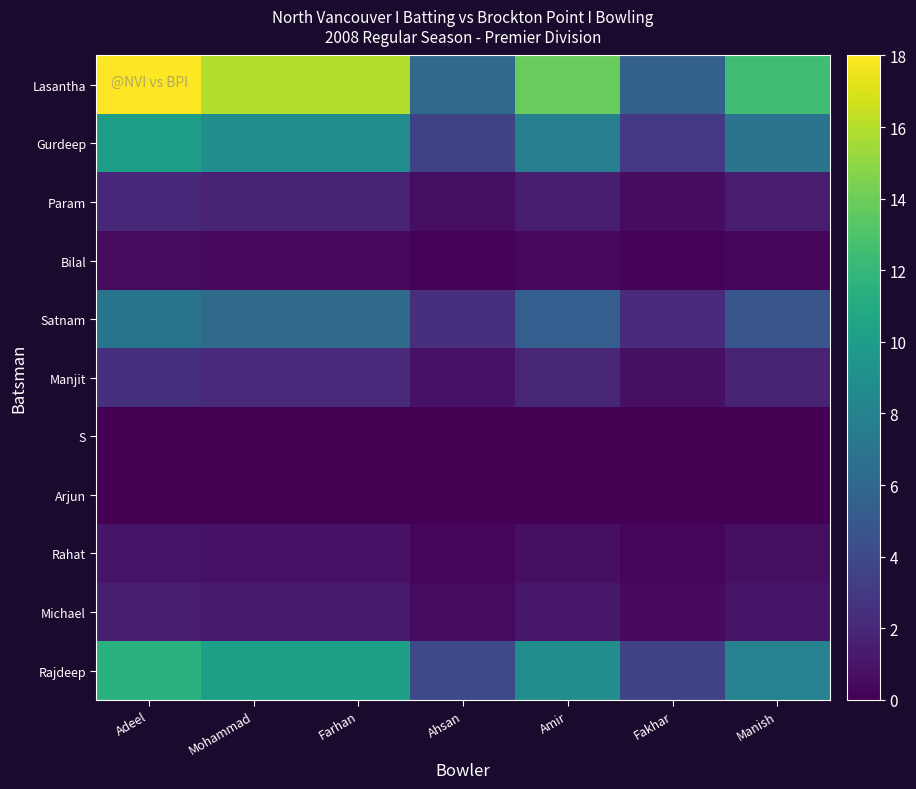

Reading left to right, what are all the values shown in this chart?

Rajdeep: Adeel=11.5	Mohammad=10.2	Farhan=10.2	Ahsan=4.0	Amir=8.8	Fakhar=3.5	Manish=8.0
Michael: Adeel=1.5	Mohammad=1.3	Farhan=1.3	Ahsan=0.5	Amir=1.2	Fakhar=0.5	Manish=1.0
Rahat: Adeel=1.0	Mohammad=0.9	Farhan=0.9	Ahsan=0.3	Amir=0.8	Fakhar=0.3	Manish=0.7
Arjun: Adeel=0.0	Mohammad=0.0	Farhan=0.0	Ahsan=0.0	Amir=0.0	Fakhar=0.0	Manish=0.0
S: Adeel=0.0	Mohammad=0.0	Farhan=0.0	Ahsan=0.0	Amir=0.0	Fakhar=0.0	Manish=0.0
Manjit: Adeel=2.5	Mohammad=2.2	Farhan=2.2	Ahsan=0.9	Amir=1.9	Fakhar=0.8	Manish=1.7
Satnam: Adeel=7.0	Mohammad=6.2	Farhan=6.2	Ahsan=2.4	Amir=5.4	Fakhar=2.2	Manish=4.8
Bilal: Adeel=0.5	Mohammad=0.4	Farhan=0.4	Ahsan=0.2	Amir=0.4	Fakhar=0.2	Manish=0.3
Param: Adeel=2.0	Mohammad=1.8	Farhan=1.8	Ahsan=0.7	Amir=1.5	Fakhar=0.6	Manish=1.4
Gurdeep: Adeel=10.0	Mohammad=8.8	Farhan=8.8	Ahsan=3.5	Amir=7.7	Fakhar=3.1	Manish=6.9
Lasantha: Adeel=18.0	Mohammad=15.9	Farhan=15.9	Ahsan=6.2	Amir=13.8	Fakhar=5.5	Manish=12.5